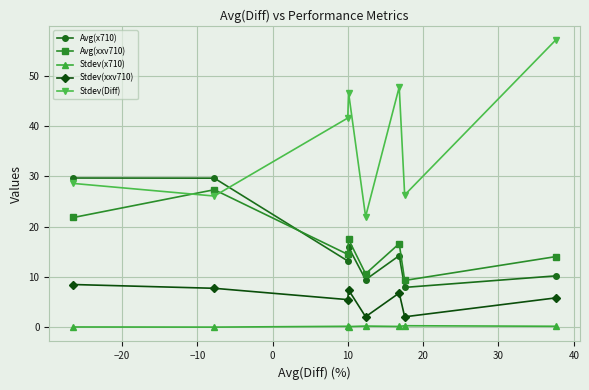

What is the value of the Stdev(xxv710) point at the 8th from the left?

5.8